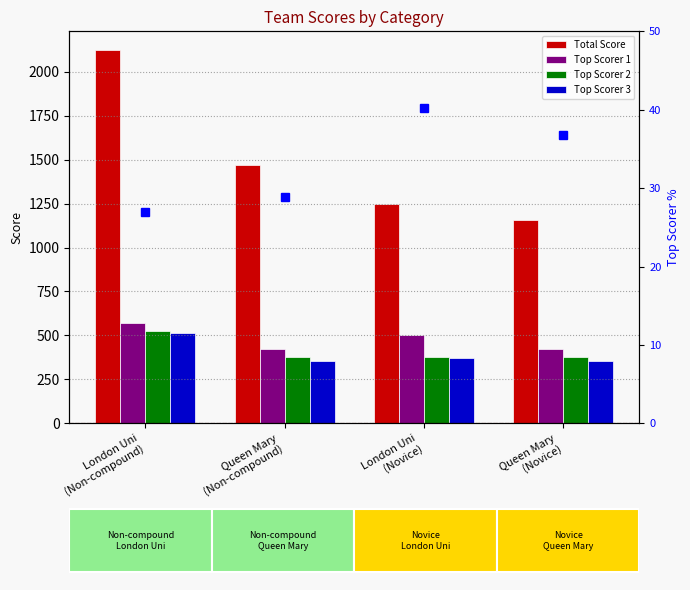

Which series has the largest total across all categories?

Total Score